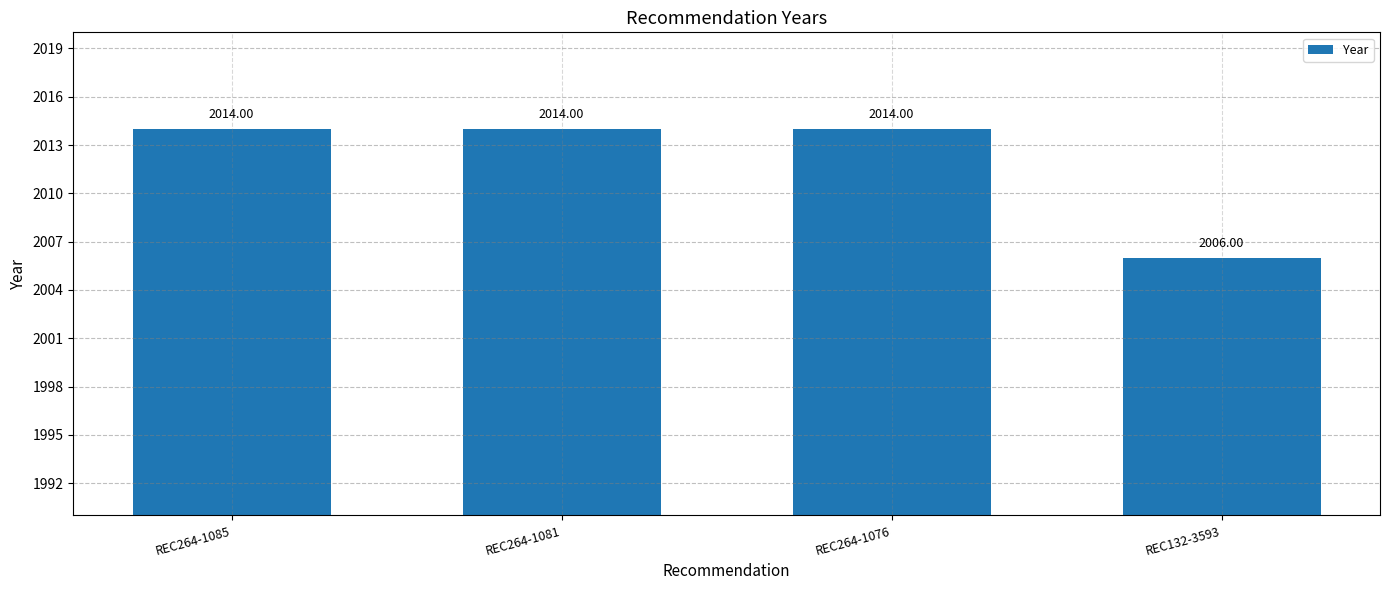

Count the values in the range 2014 to 2015.

3